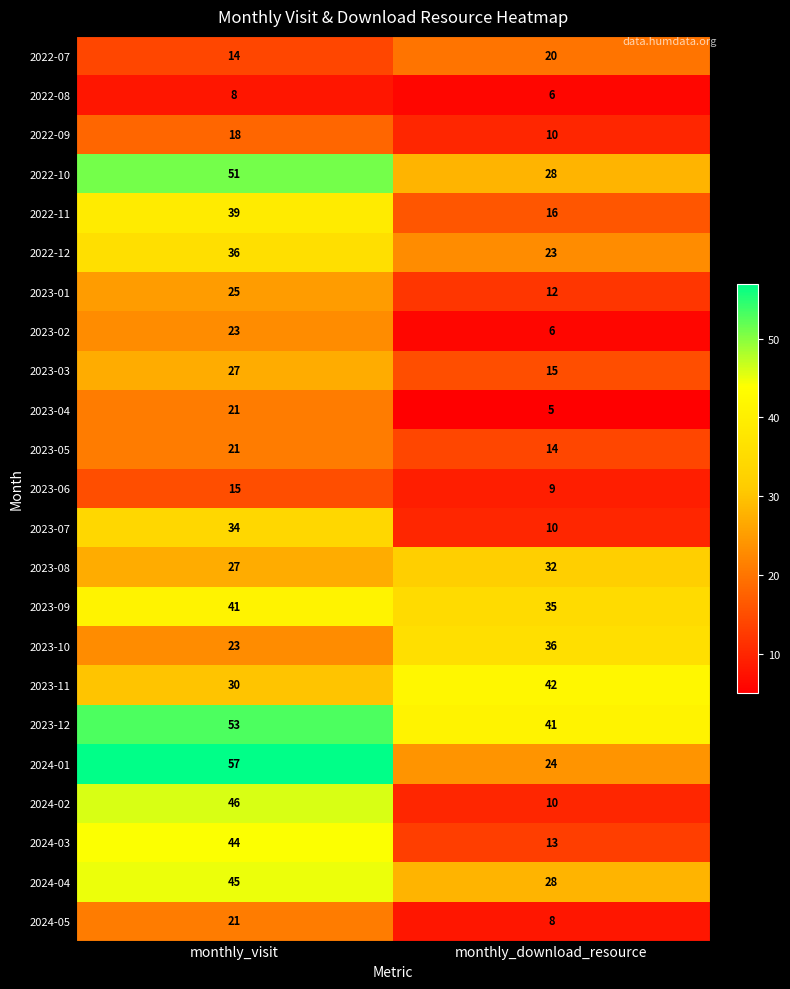

Which series has the largest total across all categories?

2023-12